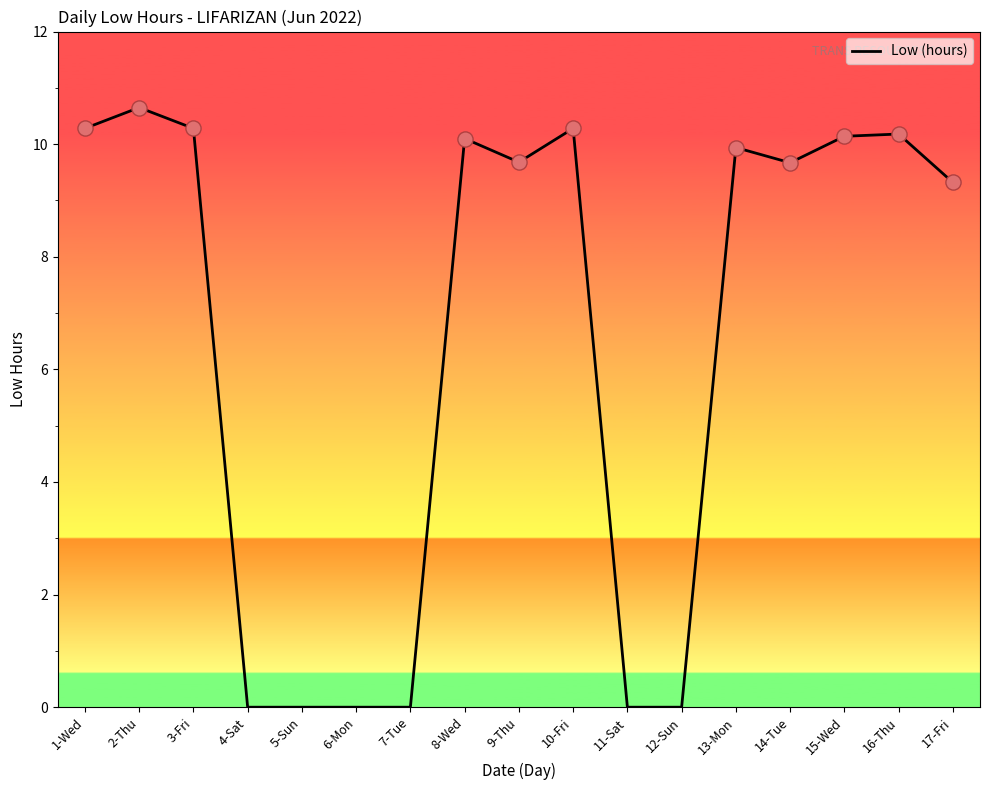

What is the change in value from 1-Wed to 9-Thu?

-0.6